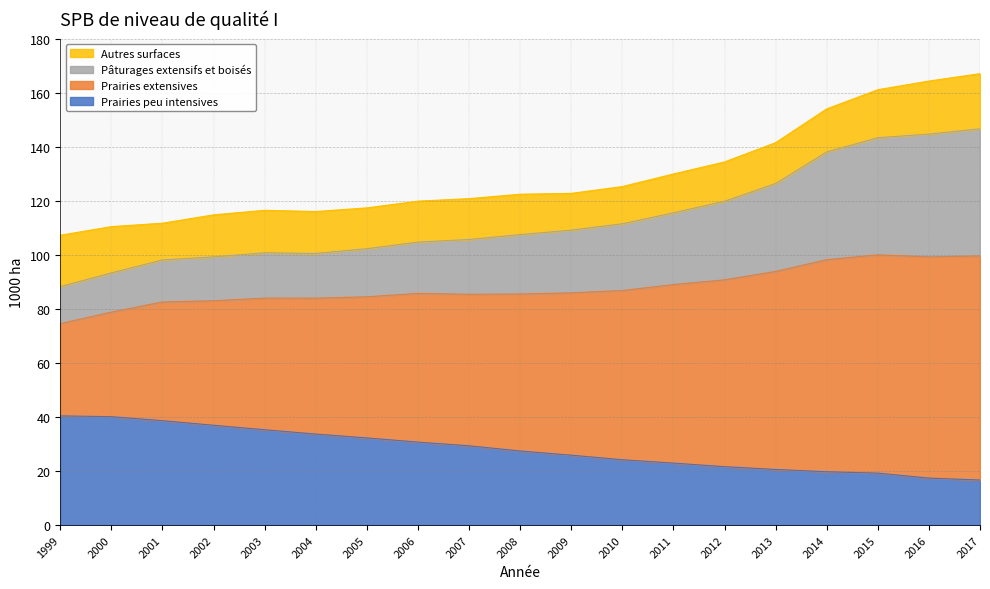

What is the sum of all Prairies peu intensives values?

532.7